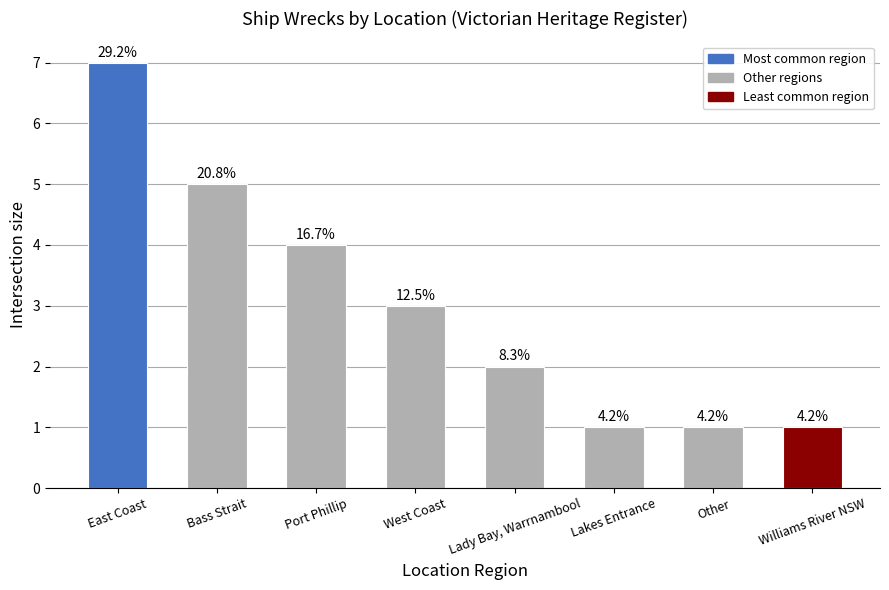

The value at Williams River NSW is 2. True or false?

False